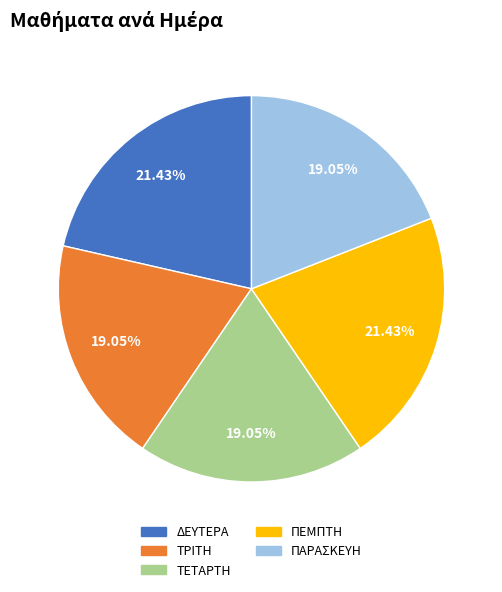

To the nearest percent, what percentage of the pie is ΤΕΤΑΡΤΗ?

19%